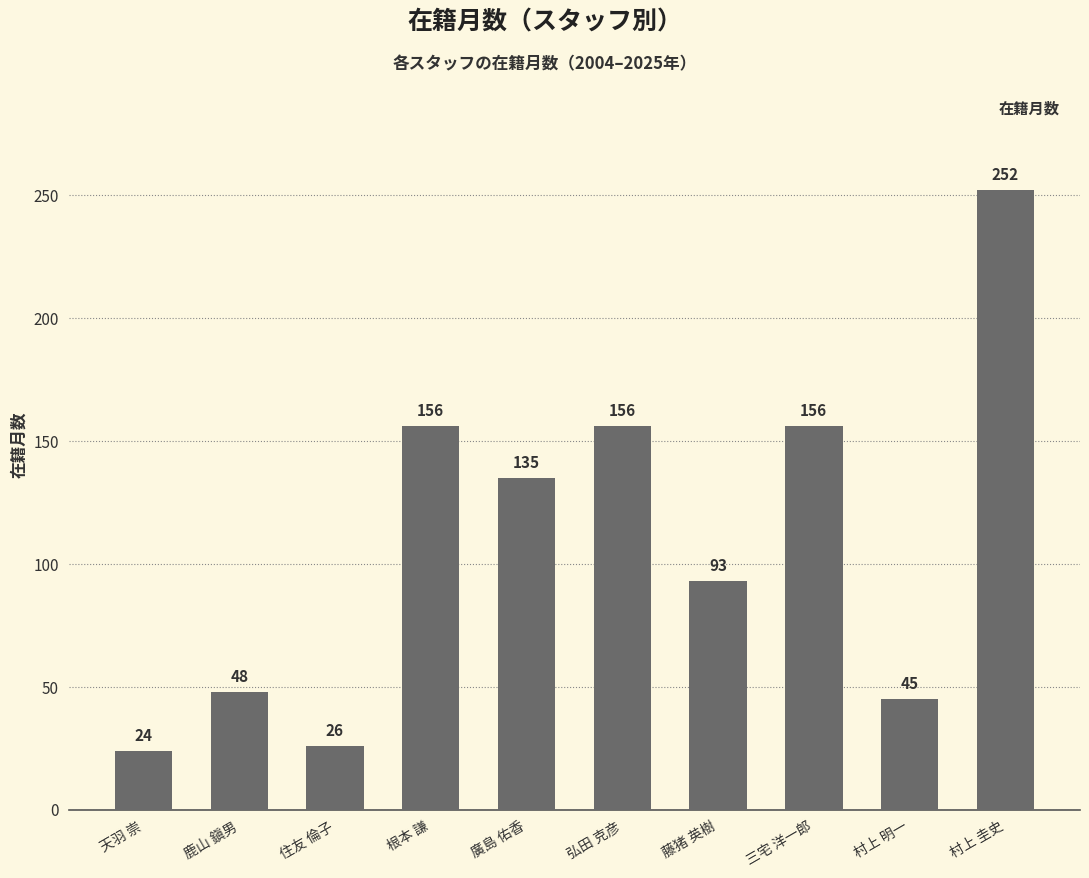

What is the label of the 6th bar from the left?

弘田 克彦